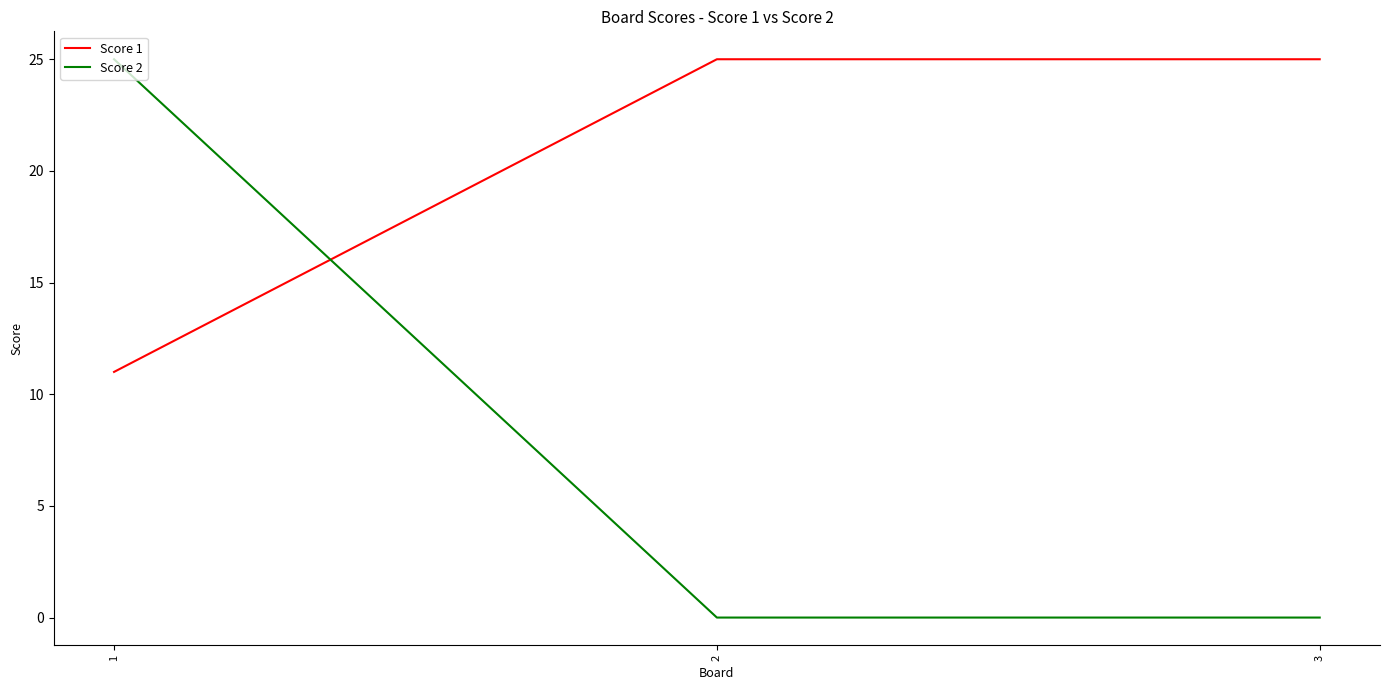

Does the chart display data point markers on the line(s)?

No